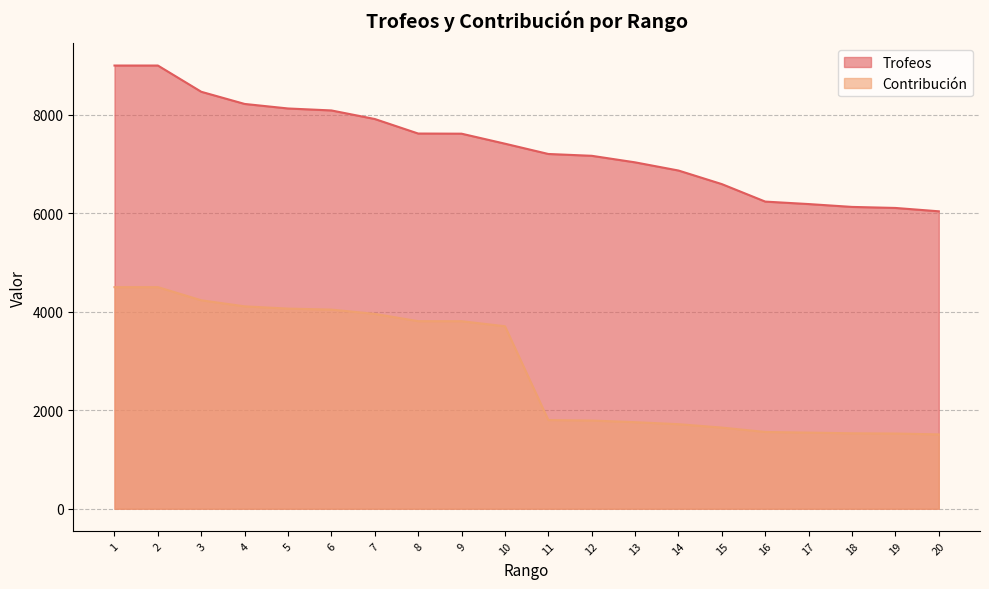

The Contribución series shows 6110 at 7. True or false?

False